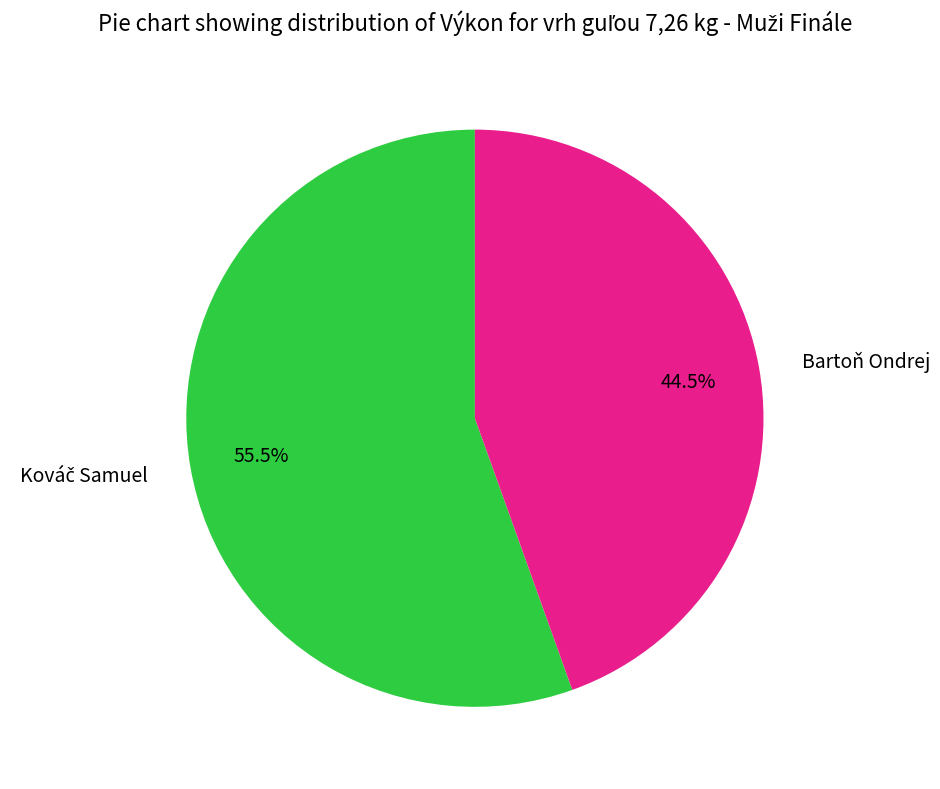

Count the number of slices in the pie.

2